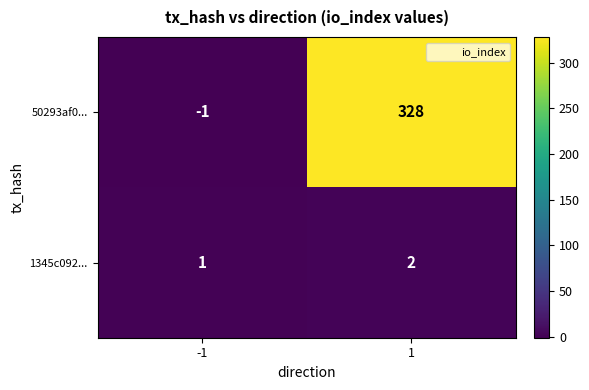

Is it true that 50293af0... equals 328 at 1?

True